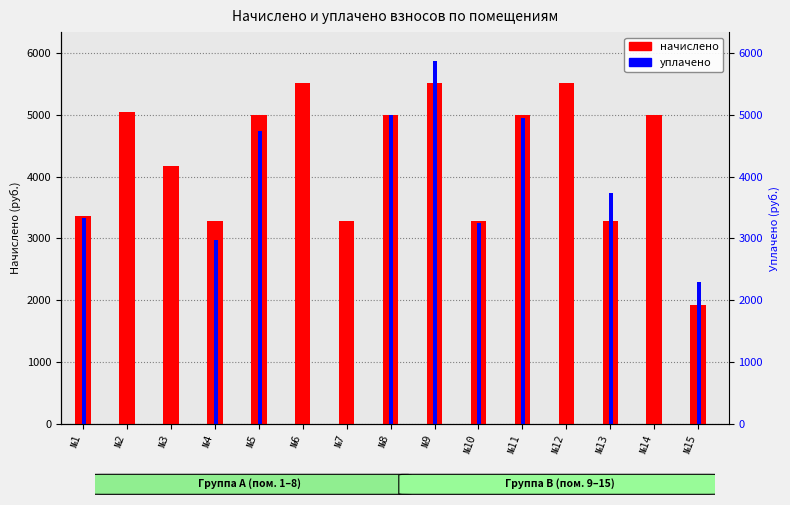

What is the sum of all начислено values?

64139.0